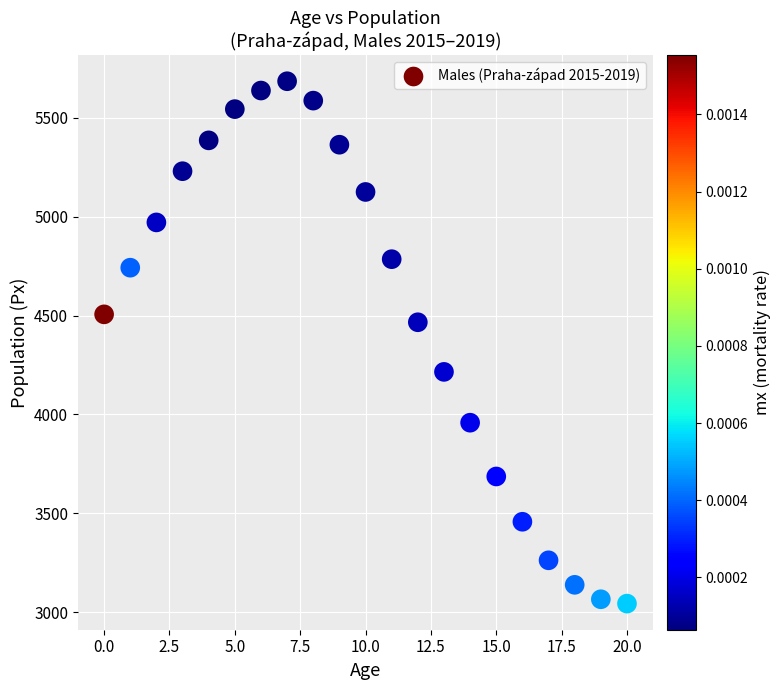

What is the range of Y values (max minus min)?

2642